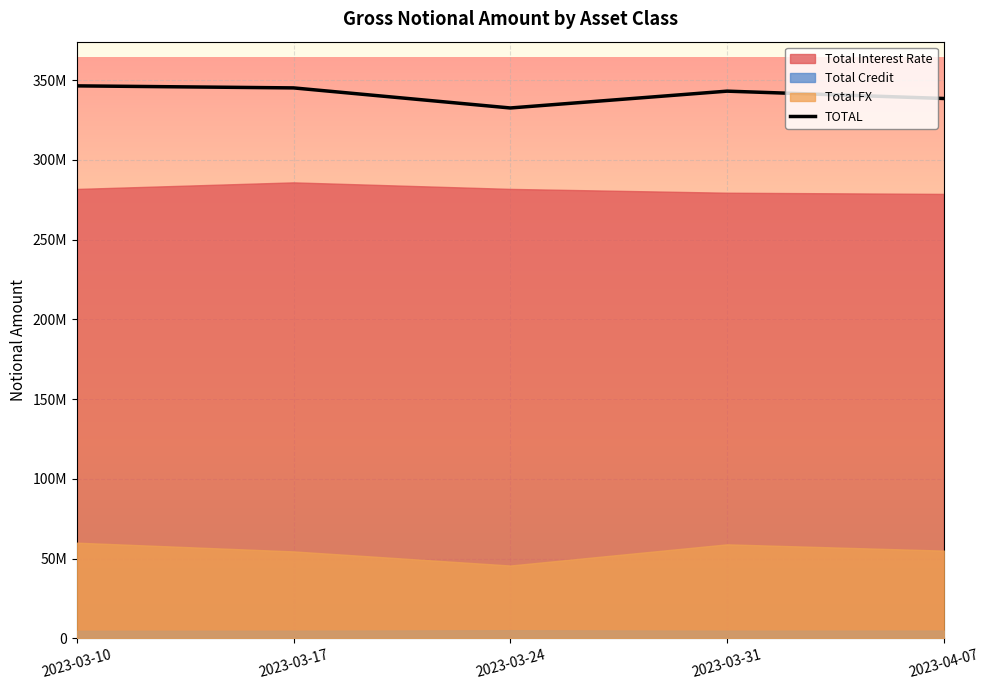

What is the label of the 5th point from the left?

2023-04-07